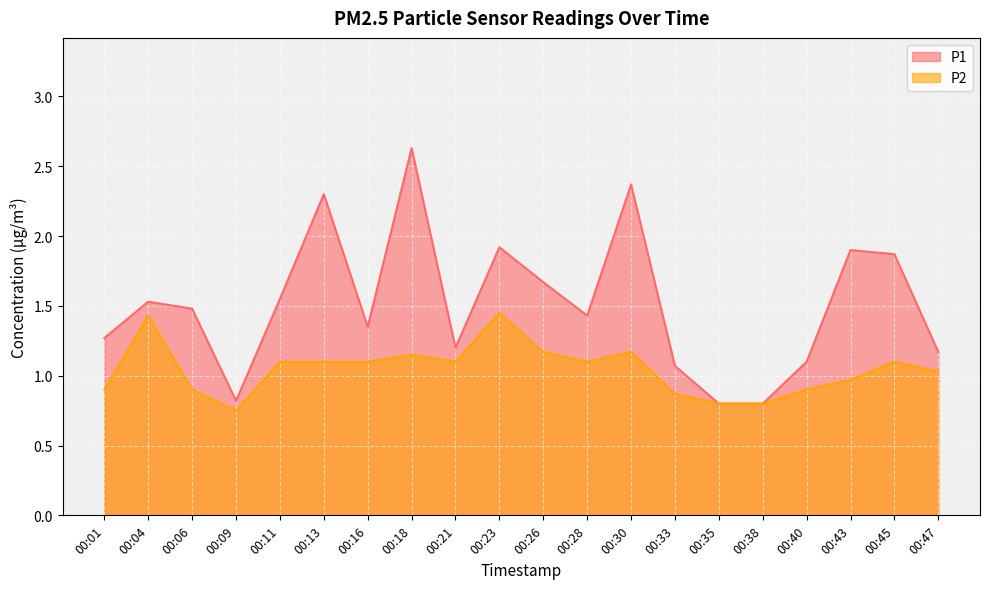

What is the difference between the maximum and minimum values in the P1 series?

1.8